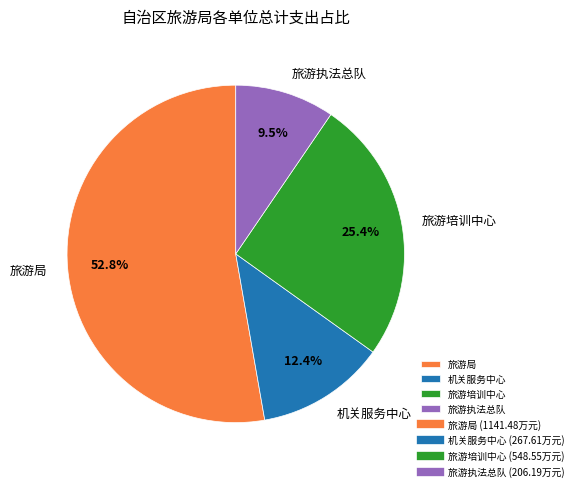

Which slice represents more than half of the pie?

旅游局